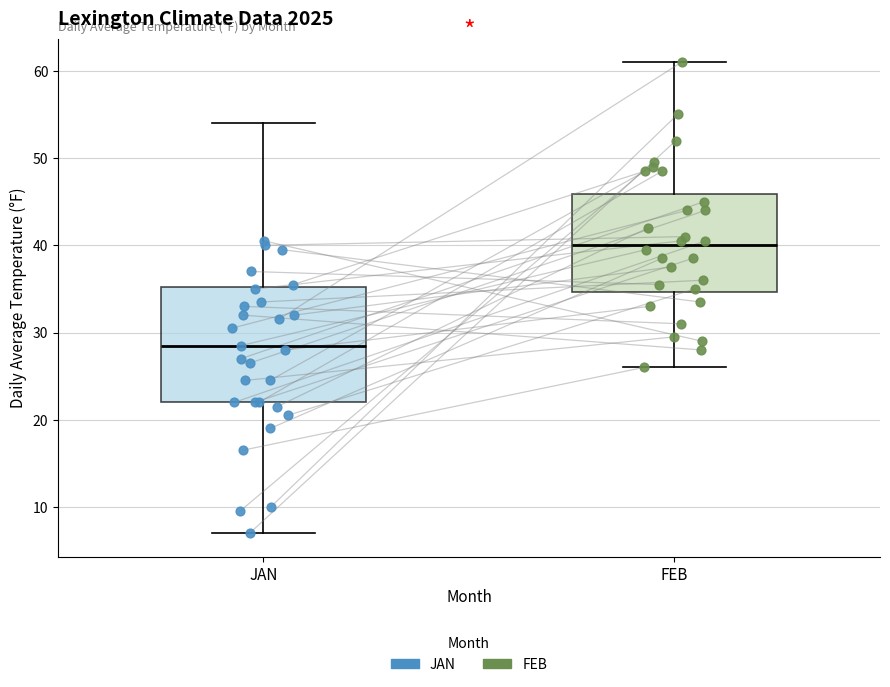

Which box's median line is the lowest?

JAN